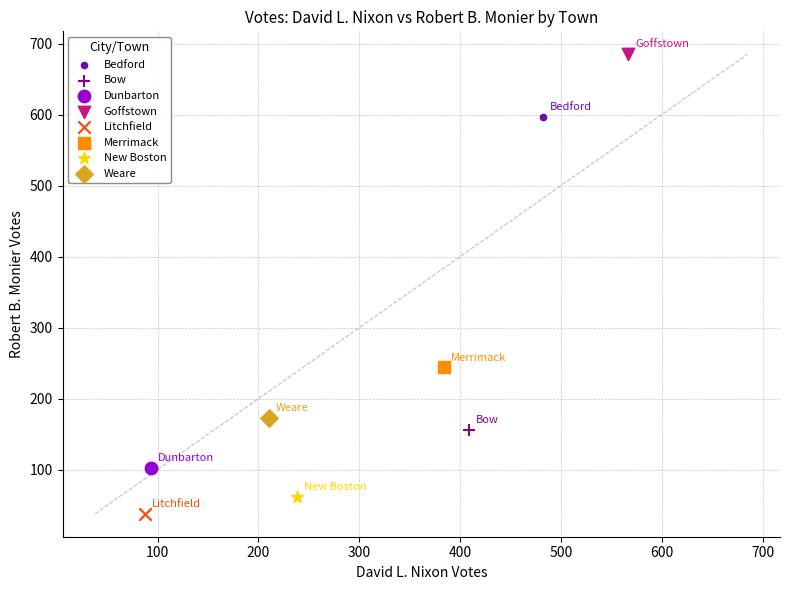

Which series reaches the minimum Y coordinate?

Litchfield